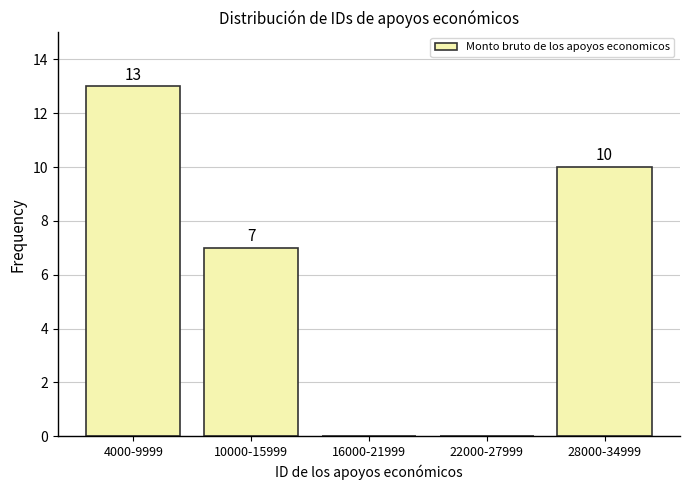

Reading left to right, what are all the values shown in this chart?

4000-9999=13	10000-15999=7	16000-21999=0	22000-27999=0	28000-34999=10